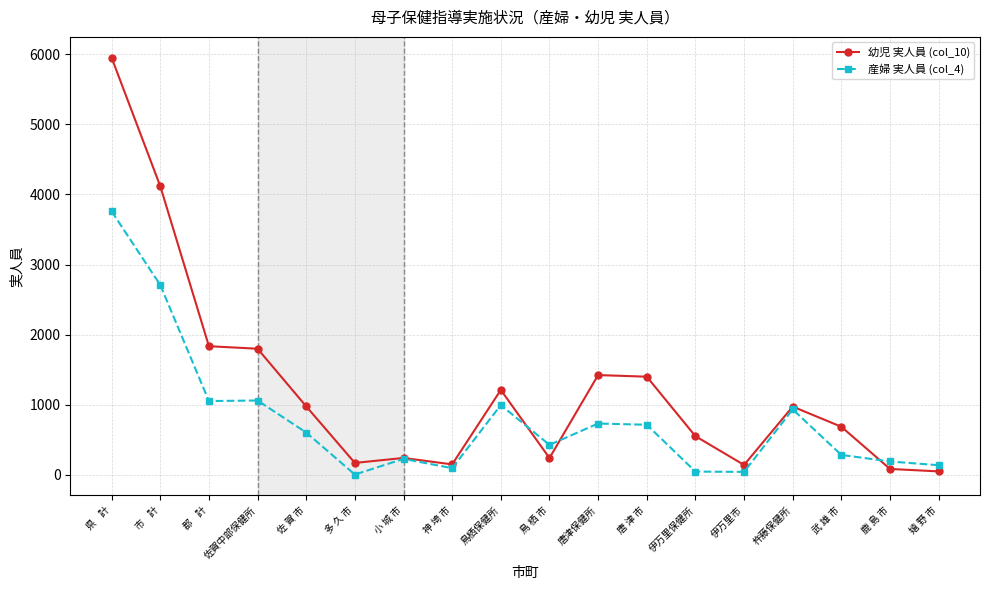

The 産婦 実人員 (col_4) series shows 687 at 鳥栖保健所. True or false?

False